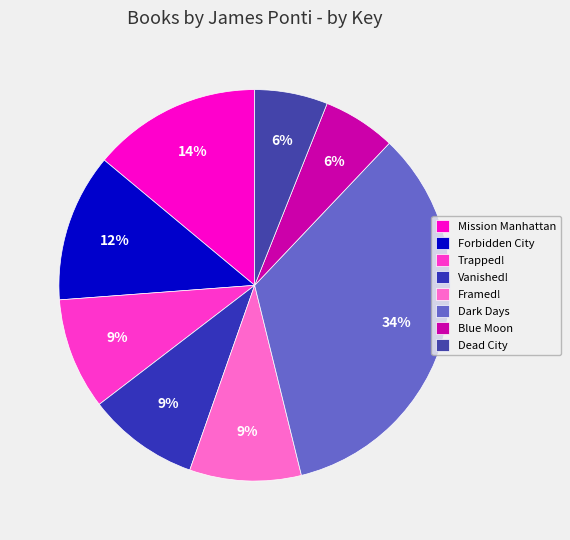

How many slices are in this pie chart?

8